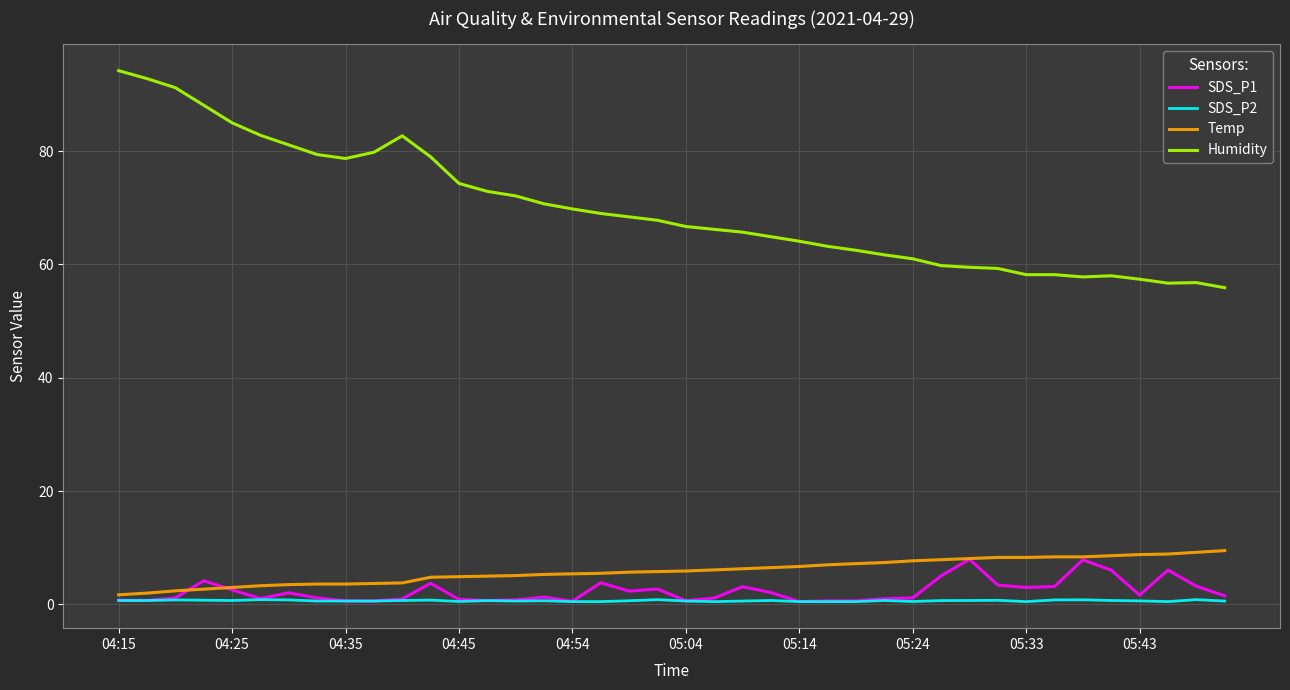

What is the maximum value for Humidity?

94.2